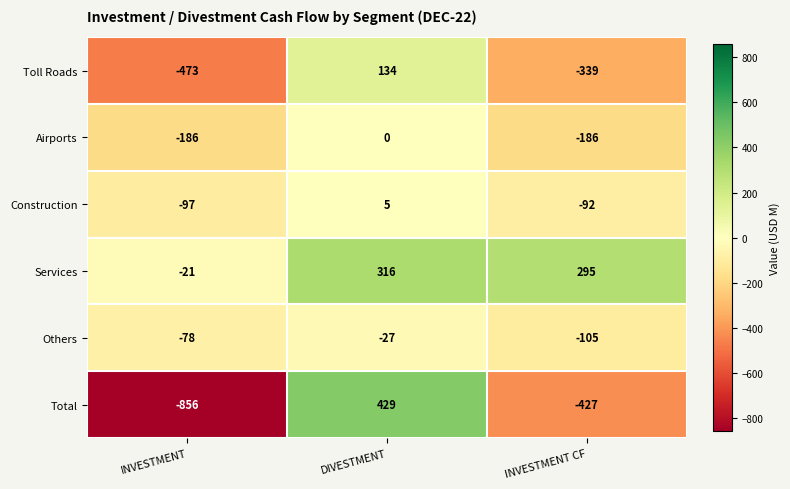

The Construction series shows -137 at INVESTMENT CF. True or false?

False